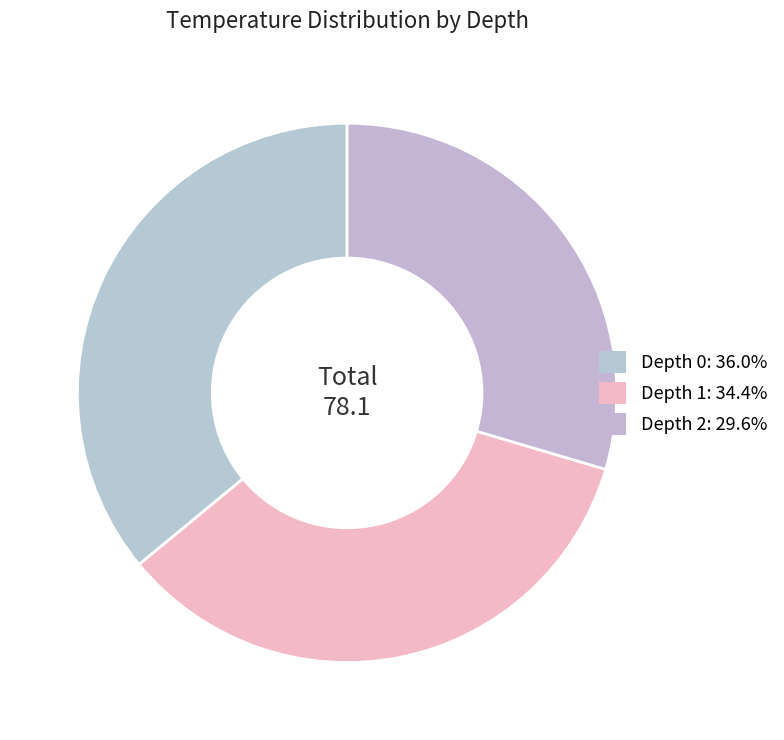

How many segments does this pie chart have?

3